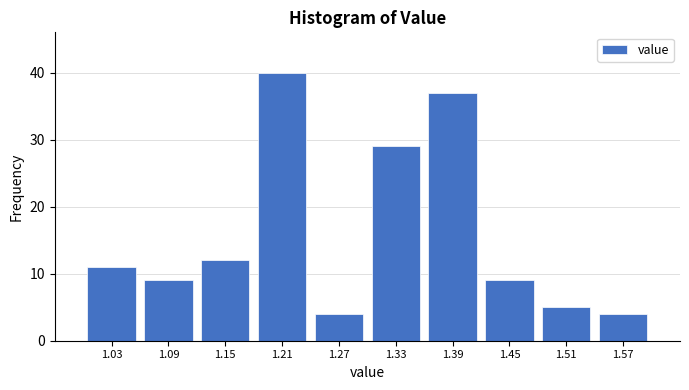

Which range on the x-axis has the tallest bar?

1.18 to 1.24